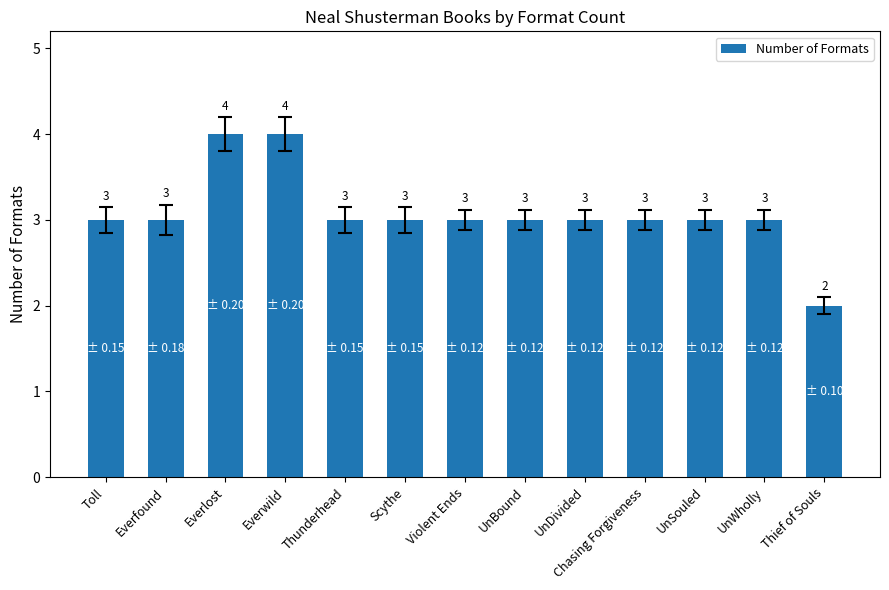

Reading left to right, list all the values displayed in this chart.

Toll=3	Everfound=3	Everlost=4	Everwild=4	Thunderhead=3	Scythe=3	Violent Ends=3	UnBound=3	UnDivided=3	Chasing Forgiveness=3	UnSouled=3	UnWholly=3	Thief of Souls=2